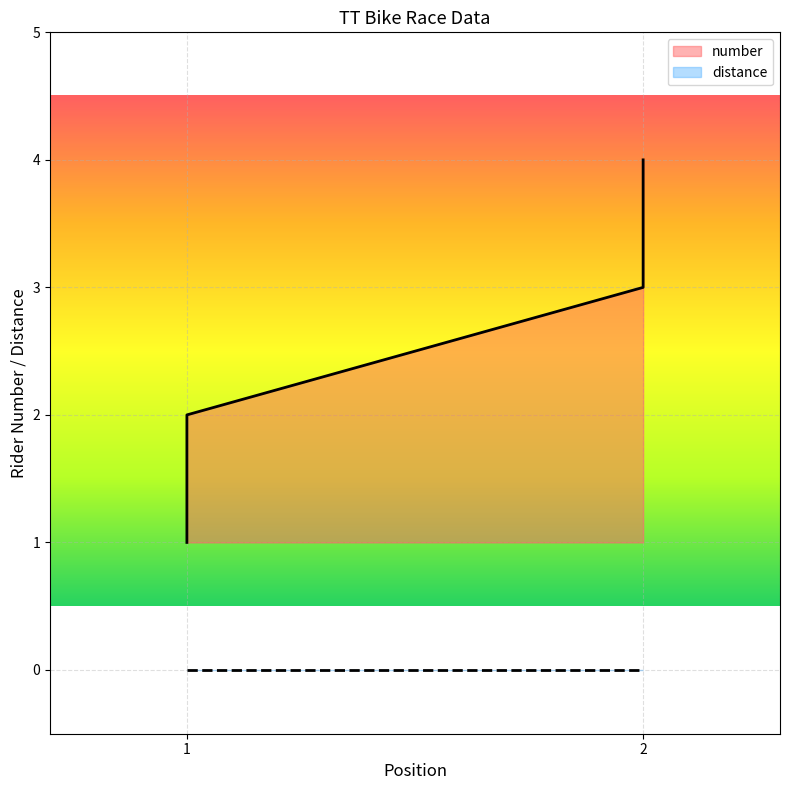

At which label is the value closest to 2?

1